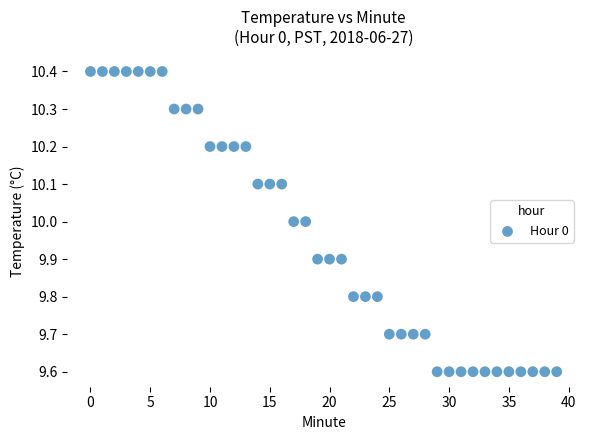

What is the range of Y values (max minus min)?

0.8